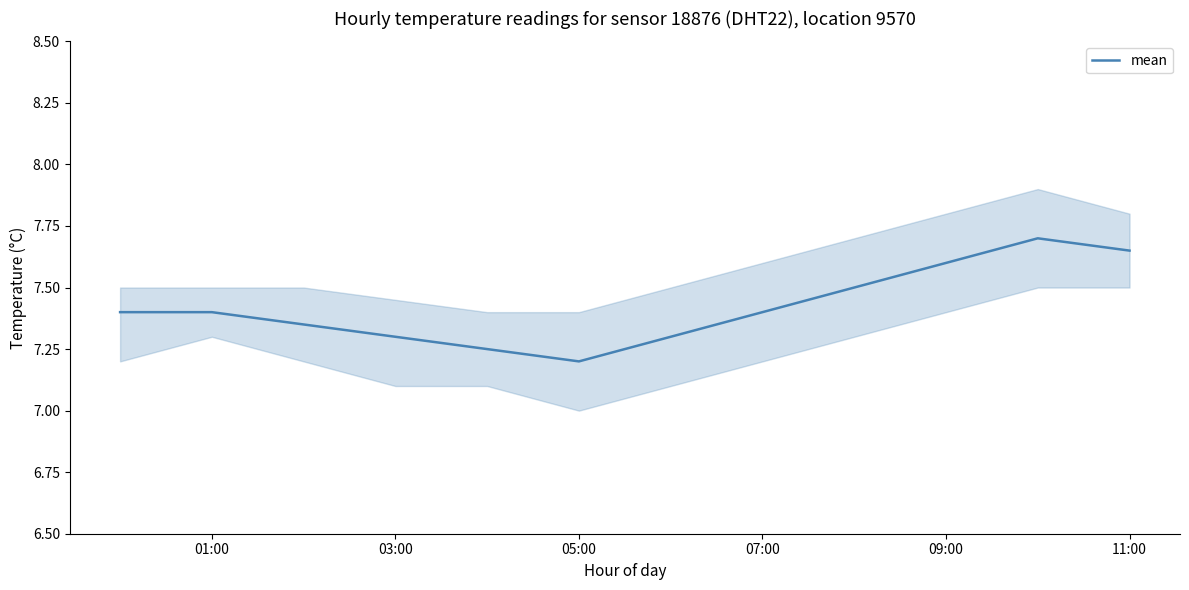

What is the average value?

7.4